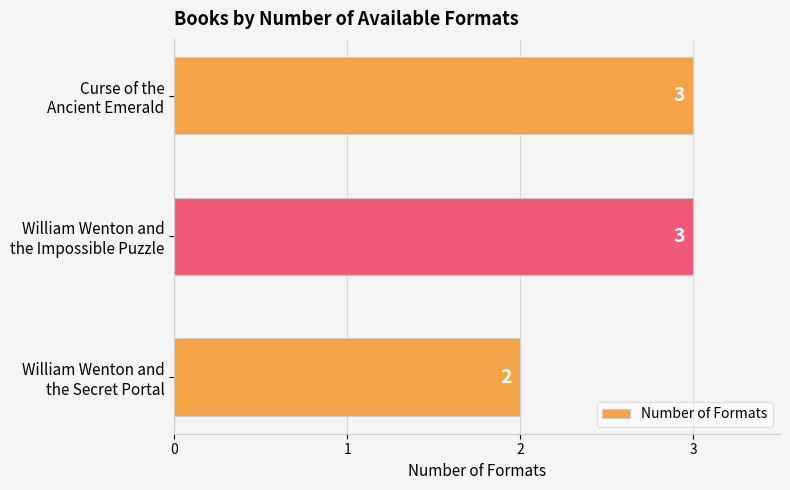

Reading top to bottom, transcribe all the data shown in this chart.

3	3	2